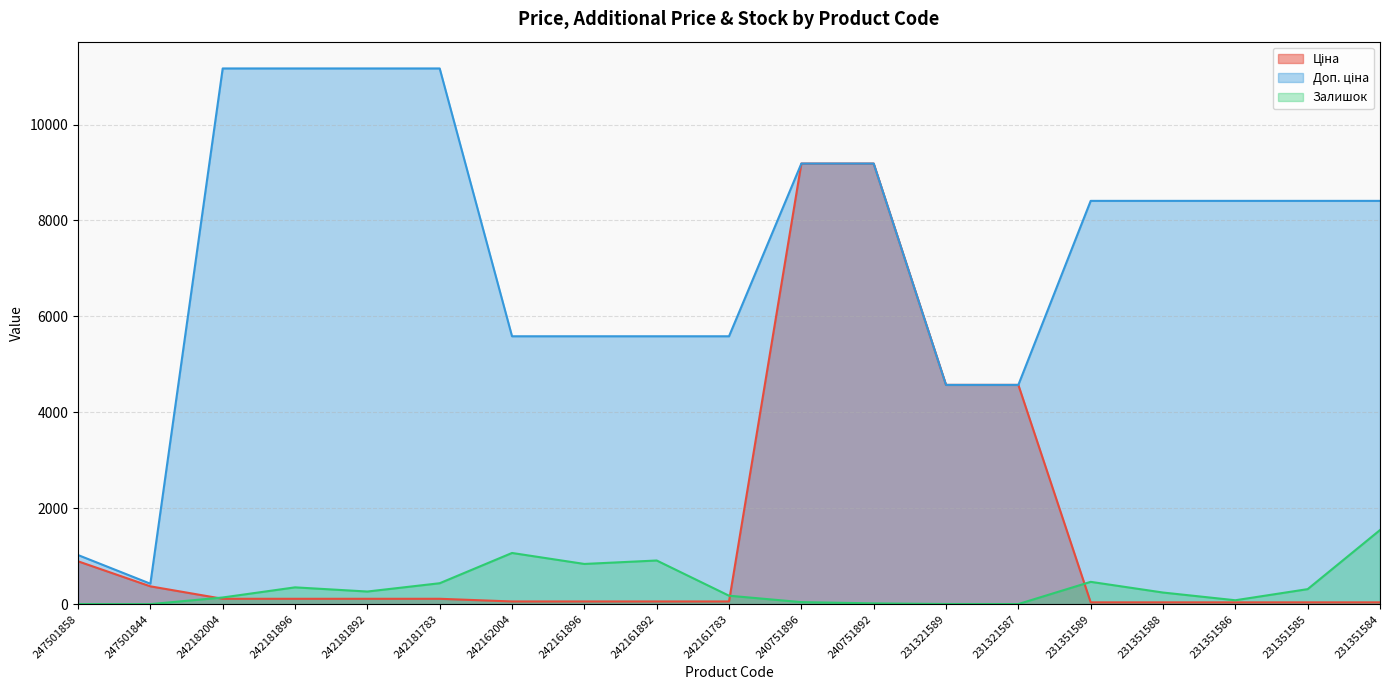

What position from the left is 242181896?

4